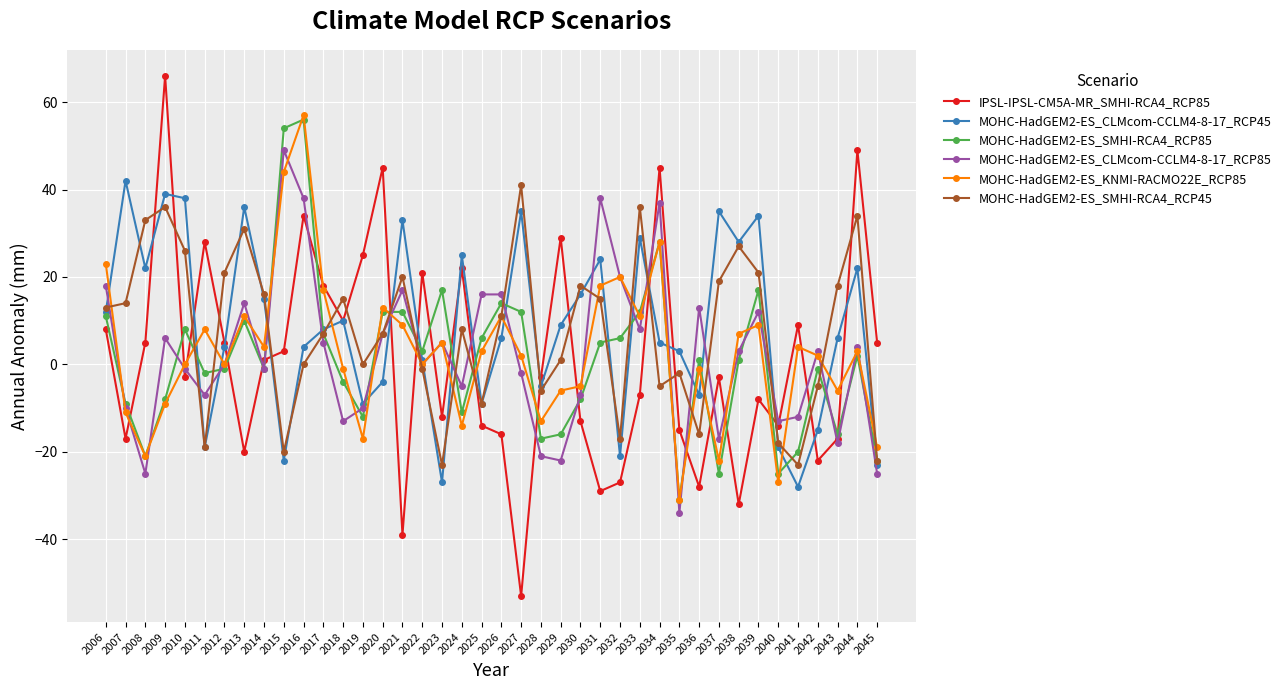

The value of MOHC-HadGEM2-ES_SMHI-RCA4_RCP85 at 2026 is 20. True or false?

False